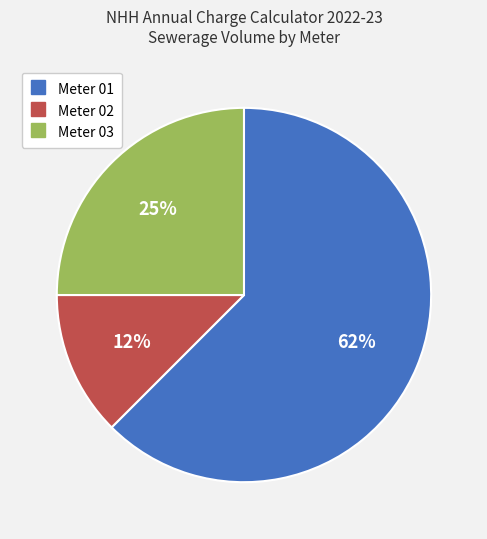

To the nearest percent, what is the combined percentage of Meter 01 and Meter 02?

75%